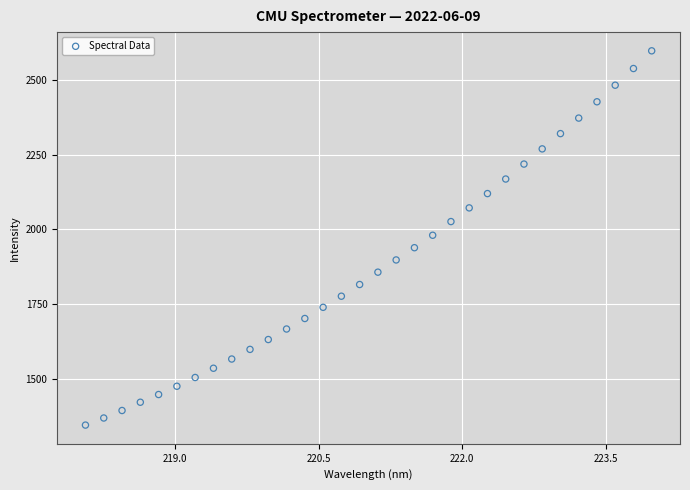

What is the range of X values (max minus min)?

5.9